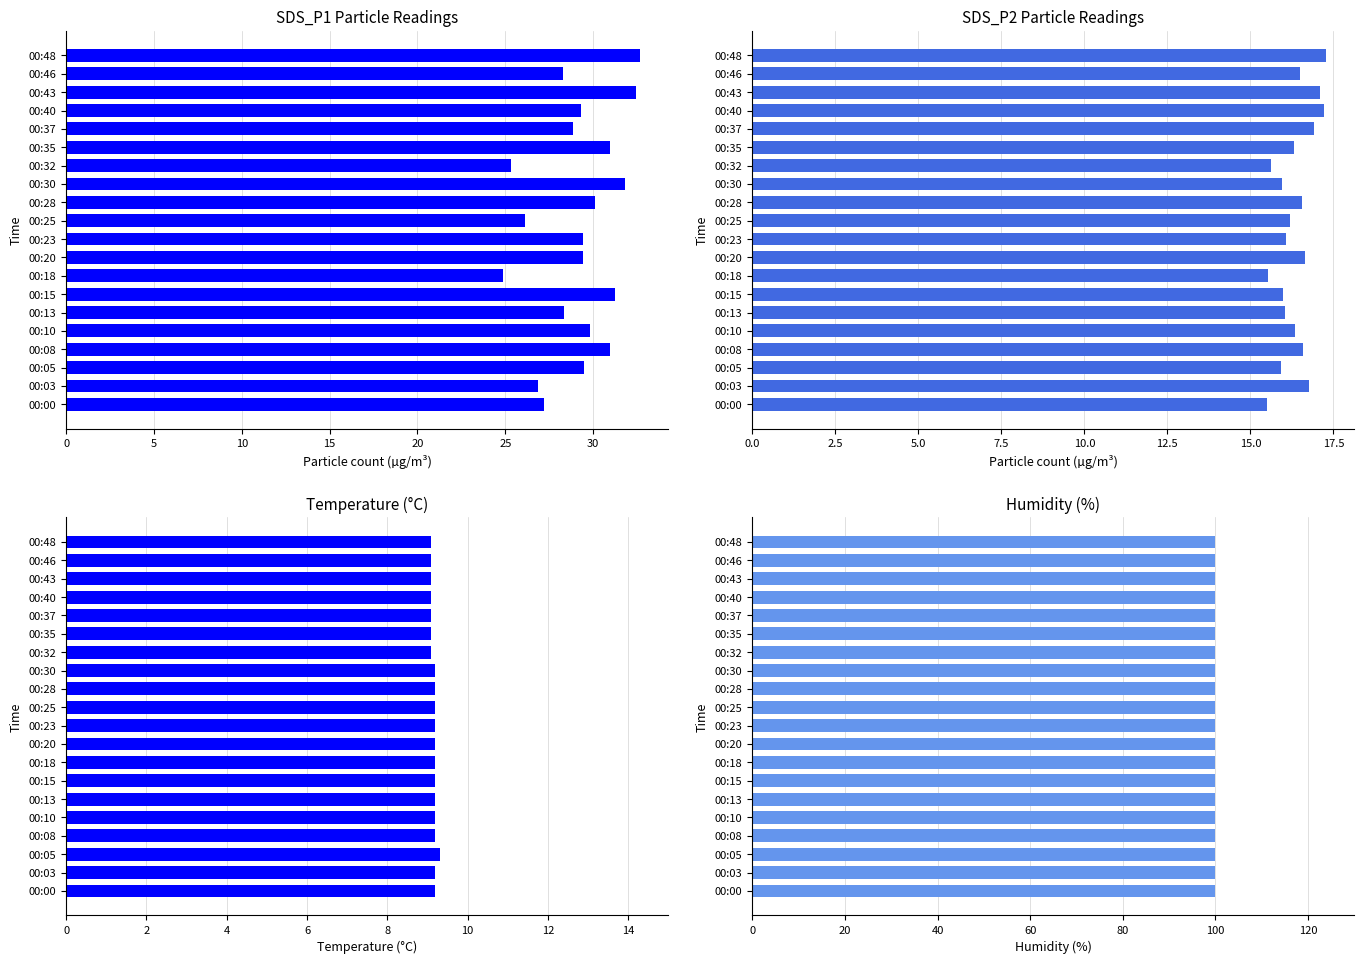

Reading left to right, list all the values displayed in this chart.

SDS_P1: 27.2	26.9	29.5	31.0	29.8	28.4	31.2	24.9	29.4	29.4	26.1	30.1	31.8	25.4	30.9	28.8	29.3	32.5	28.3	32.6
SDS_P2: 15.5	16.8	15.9	16.6	16.3	16.1	16.0	15.5	16.6	16.1	16.2	16.6	15.9	15.6	16.3	16.9	17.2	17.1	16.5	17.3
Temp: 9.2	9.2	9.3	9.2	9.2	9.2	9.2	9.2	9.2	9.2	9.2	9.2	9.2	9.1	9.1	9.1	9.1	9.1	9.1	9.1
Humidity: 0.7	0.7	0.7	0.7	0.7	0.7	0.7	0.7	0.7	0.7	0.7	0.7	0.7	0.7	0.7	0.7	0.7	0.7	0.7	0.7